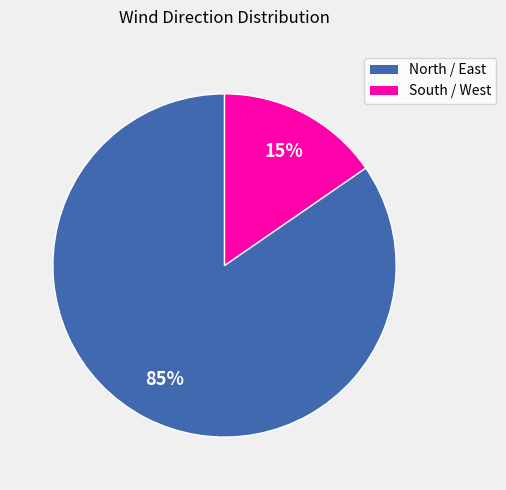

True or false: South / West accounts for 15% of the total.

True